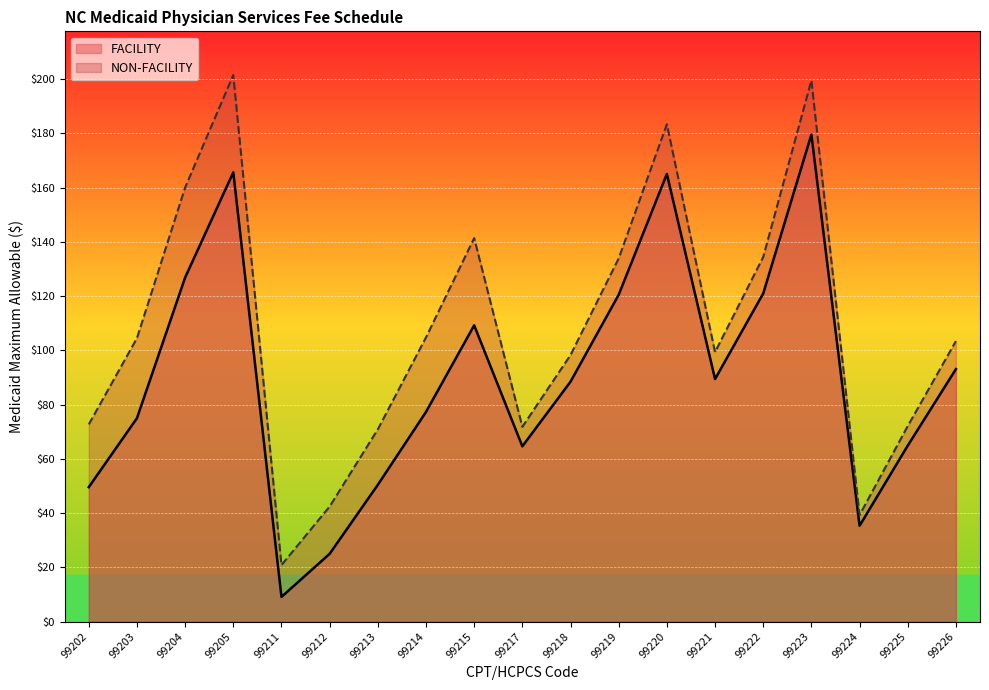

True or false: FACILITY and NON-FACILITY intersect in this chart.

False